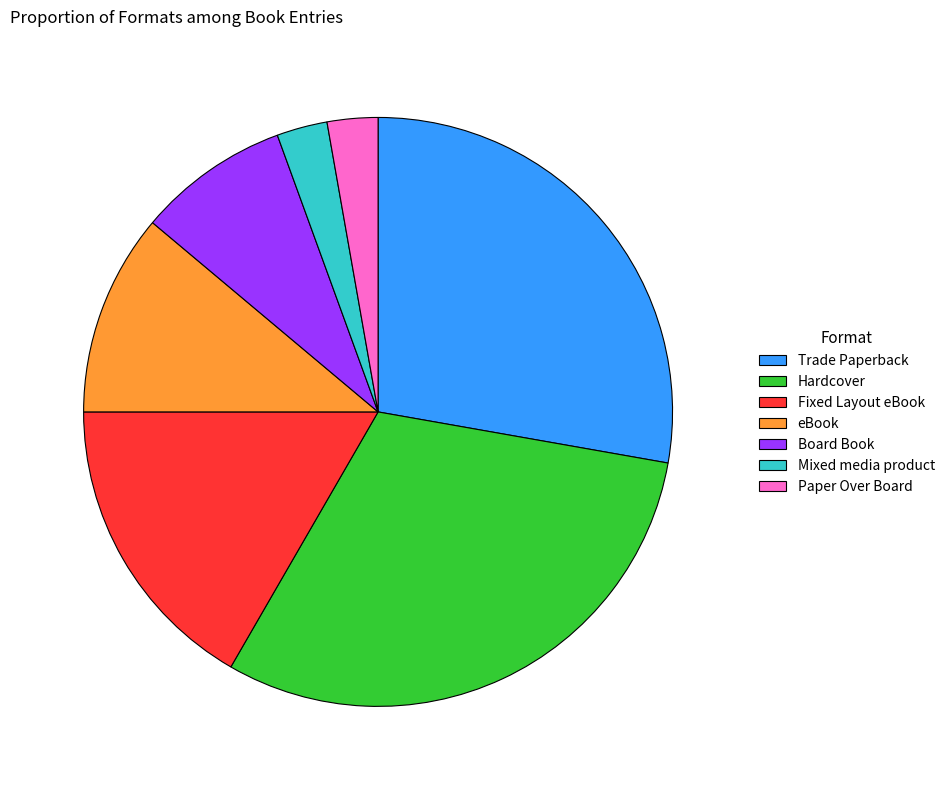

Combined, do Mixed media product and Trade Paperback account for over 50%?

No